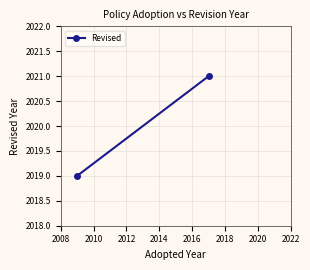

What is the value of the 1st point from the left?

2019